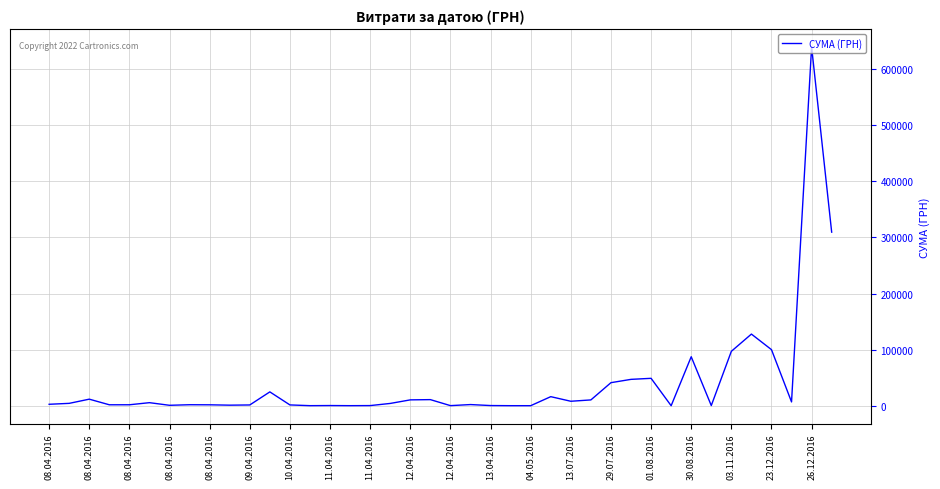

What is the maximum value shown in the chart?

639735.9